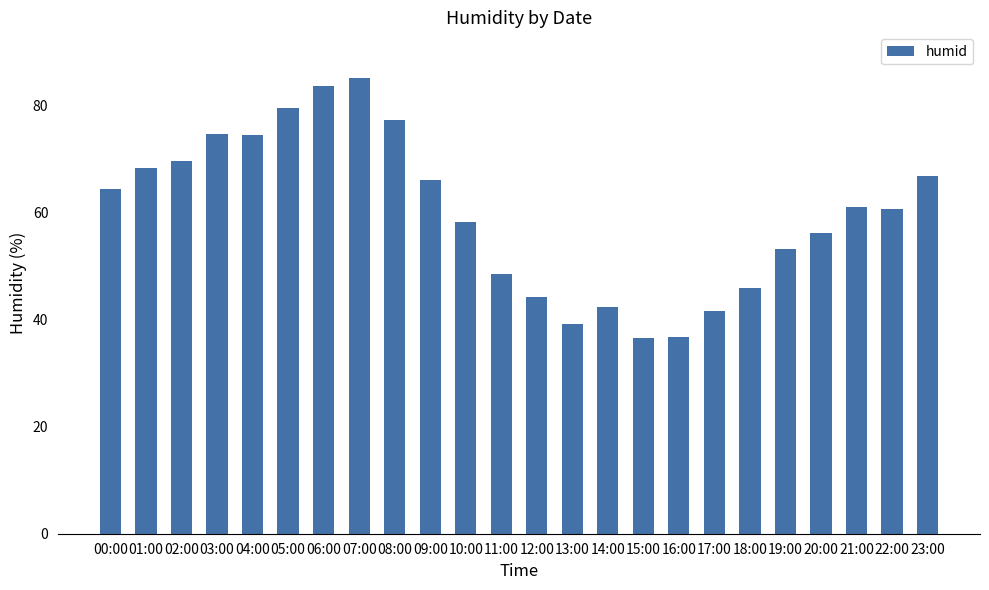

What is the smallest value displayed?

36.6